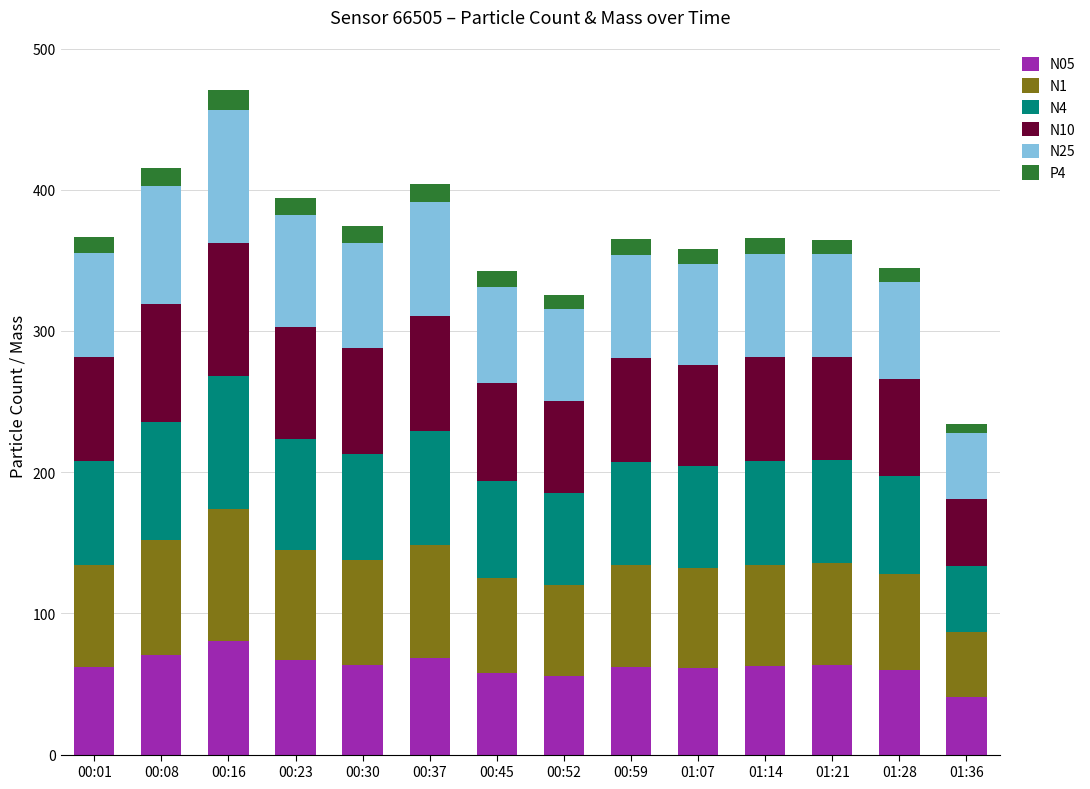

Is it true that N05 equals 63.7 at 00:30?

True